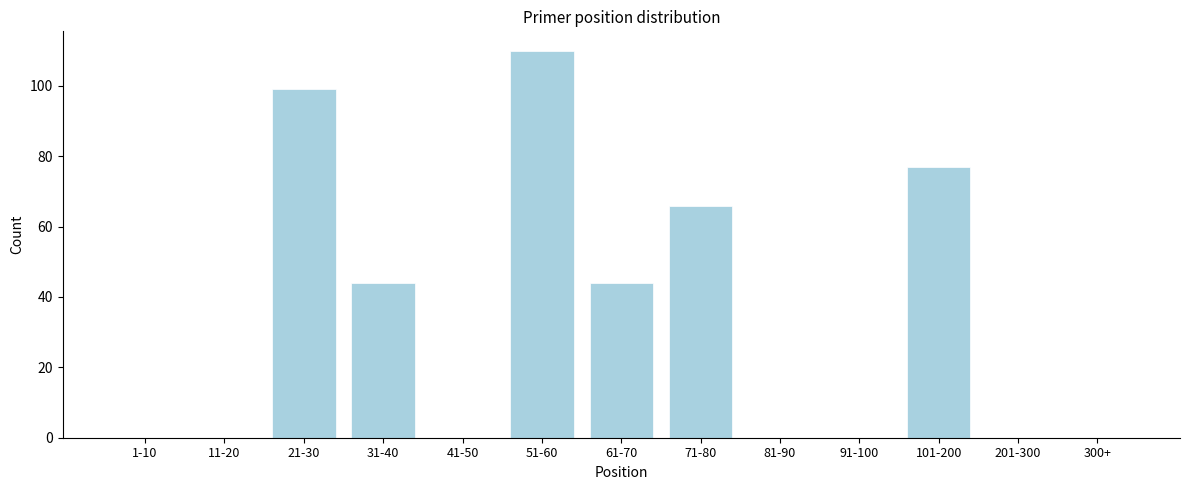

Reading right to left, transcribe all the data shown in this chart.

300+=0	201-300=0	101-200=77	91-100=0	81-90=0	71-80=66	61-70=44	51-60=110	41-50=0	31-40=44	21-30=99	11-20=0	1-10=0